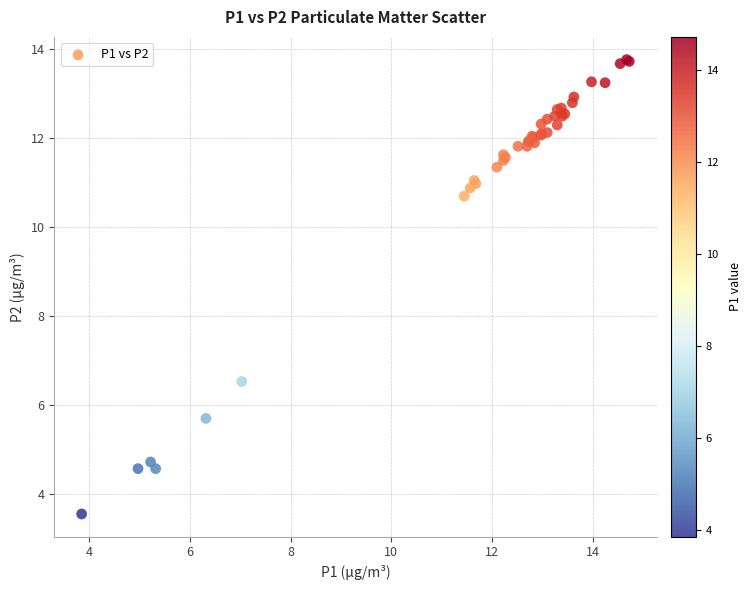

What Y value in the scatter plot is closest to 8?

6.5